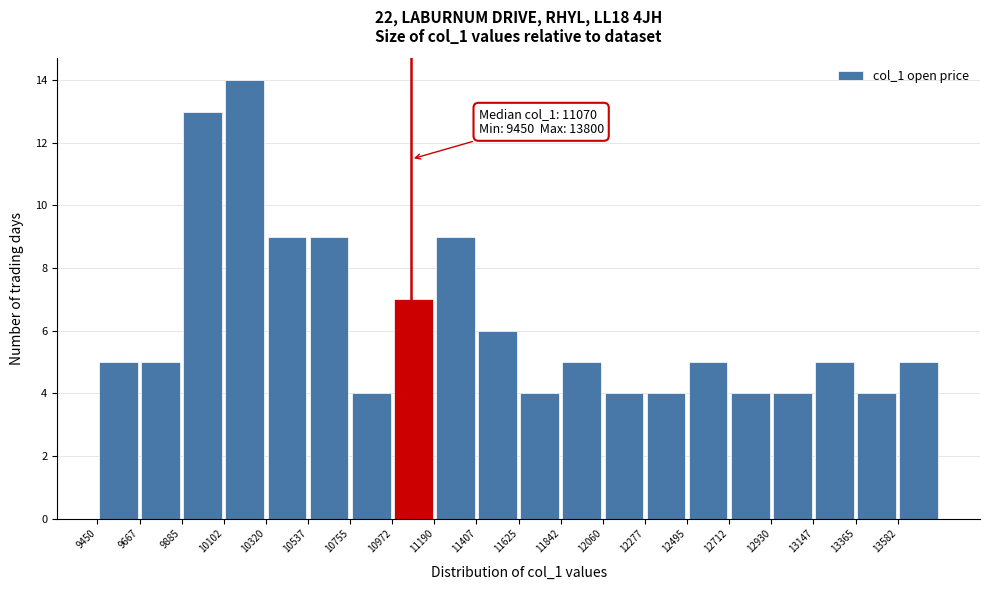

Which range on the x-axis has the tallest bar?

10100 to 10300